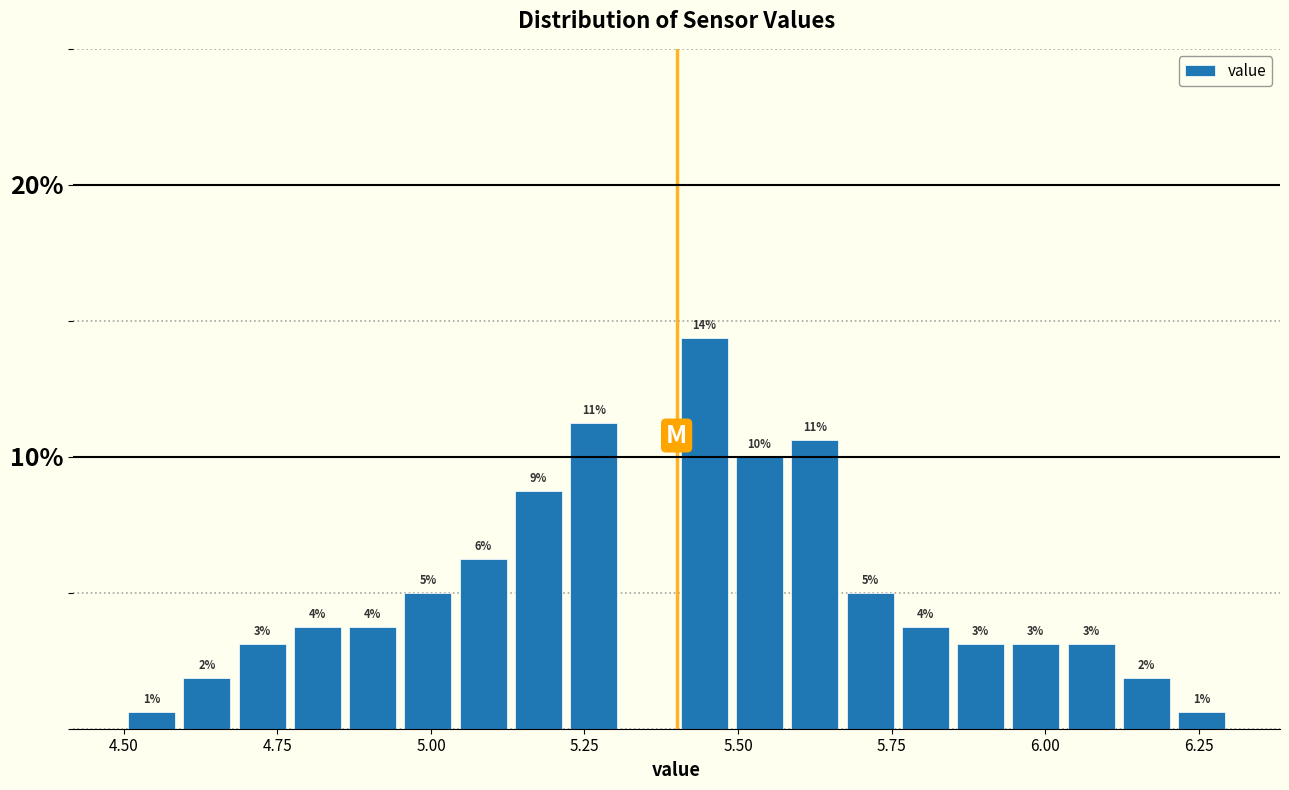

Around what value on the x-axis is the tallest bar? Give the approximate position of its centre, as read against the axis.

5.45